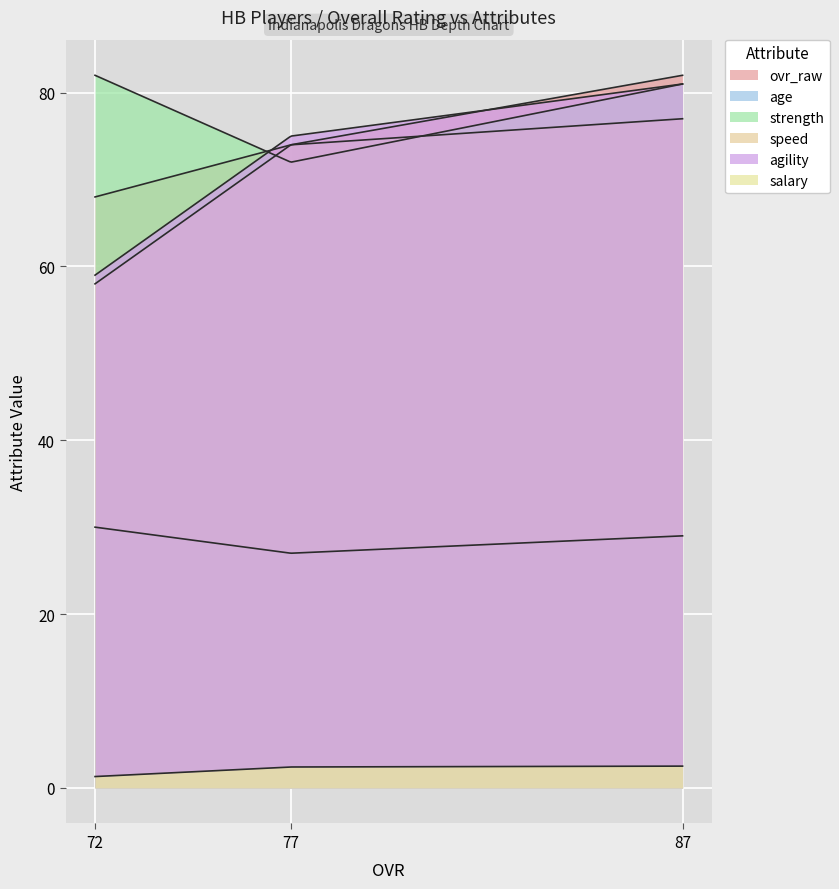

List the labels in order of agility value, largest first.

87, 77, 72